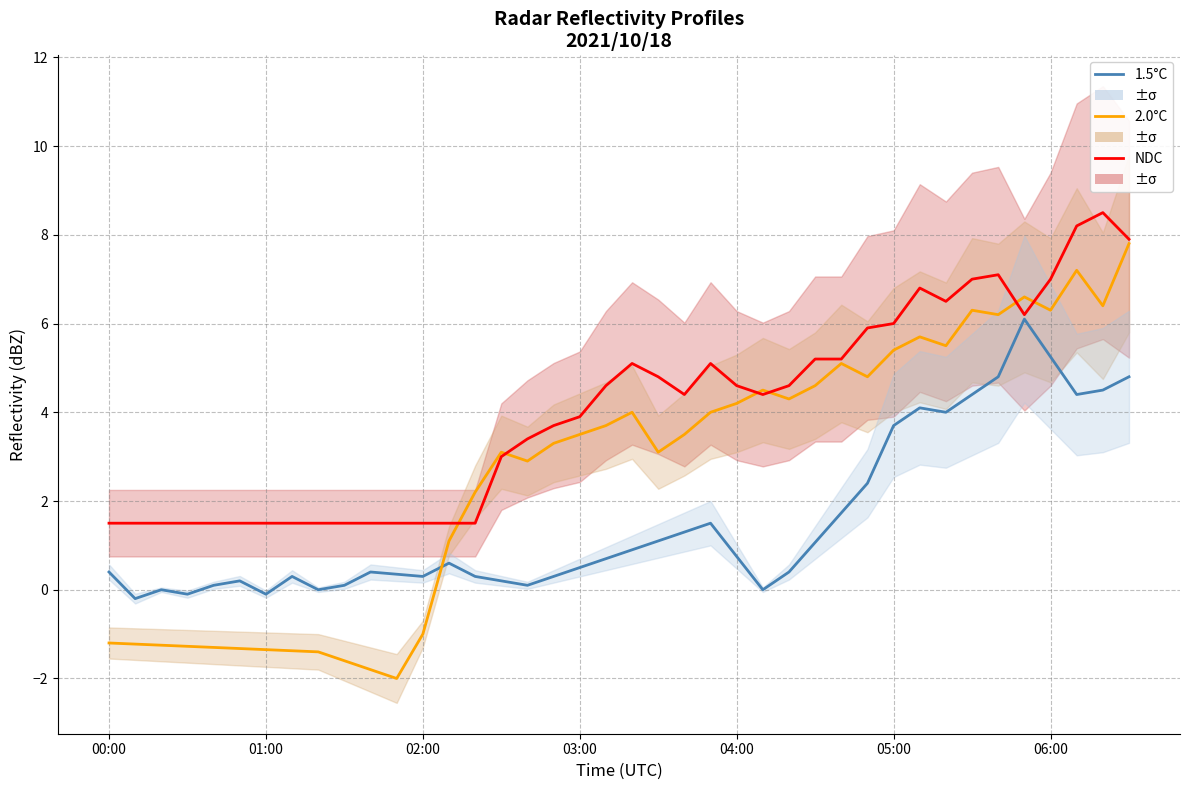

What is the highest value of the 2.0°C series?

7.8